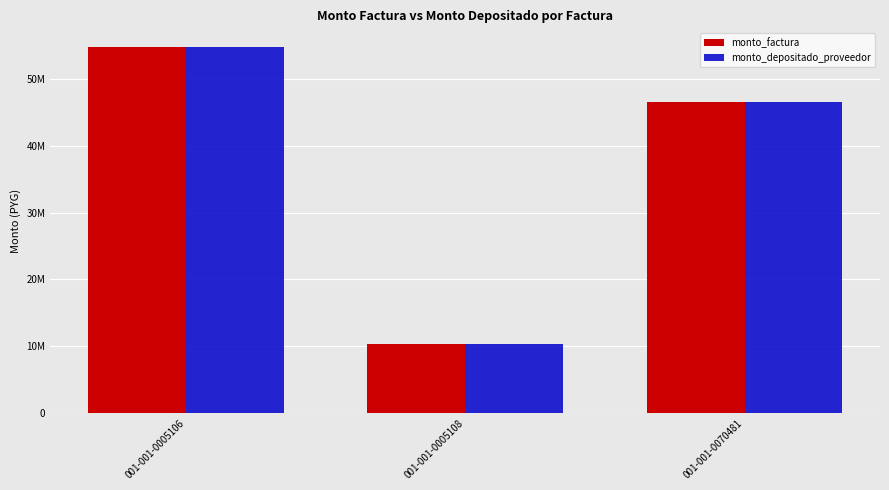

What is the sum of all monto_factura values?

111840000